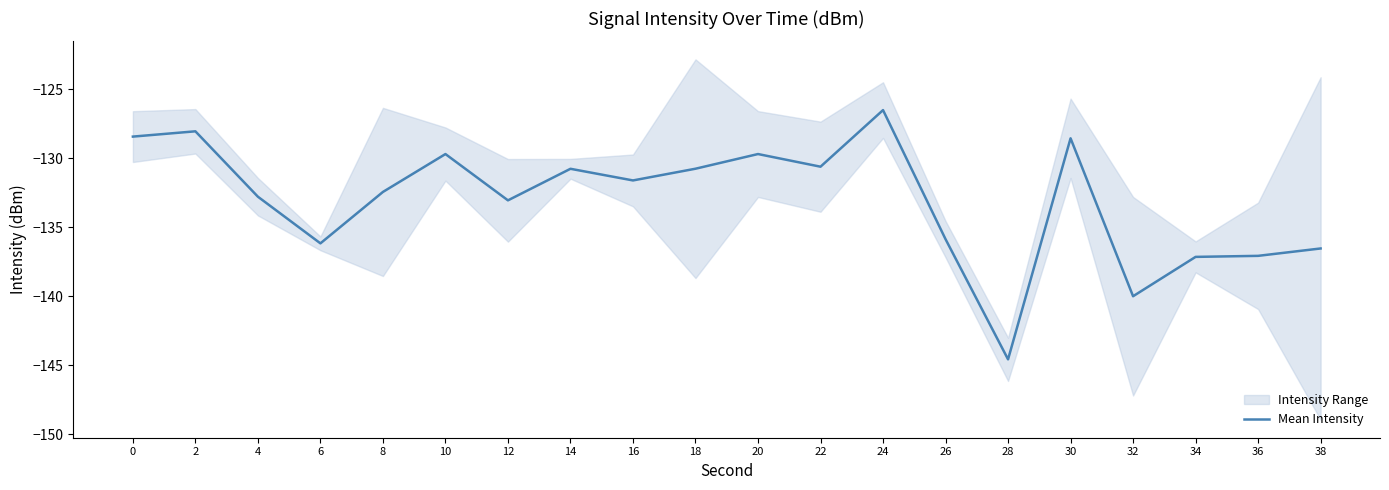

What is the greatest value displayed?

-126.5